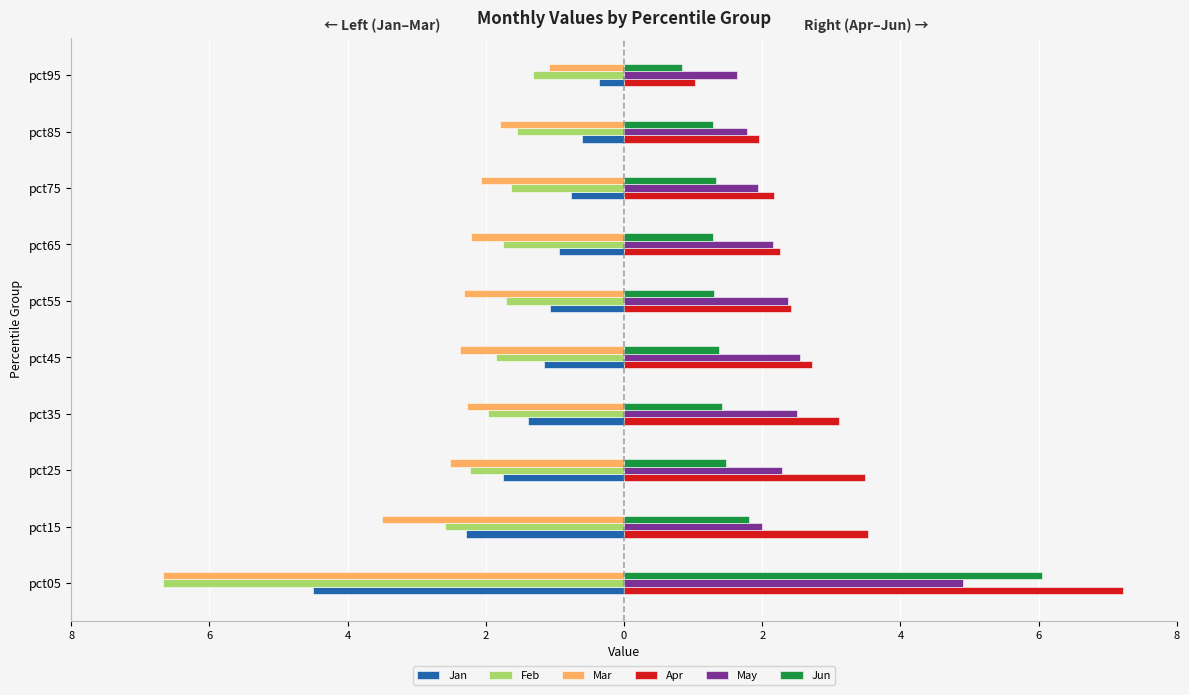

Which series has the largest total across all categories?

Apr